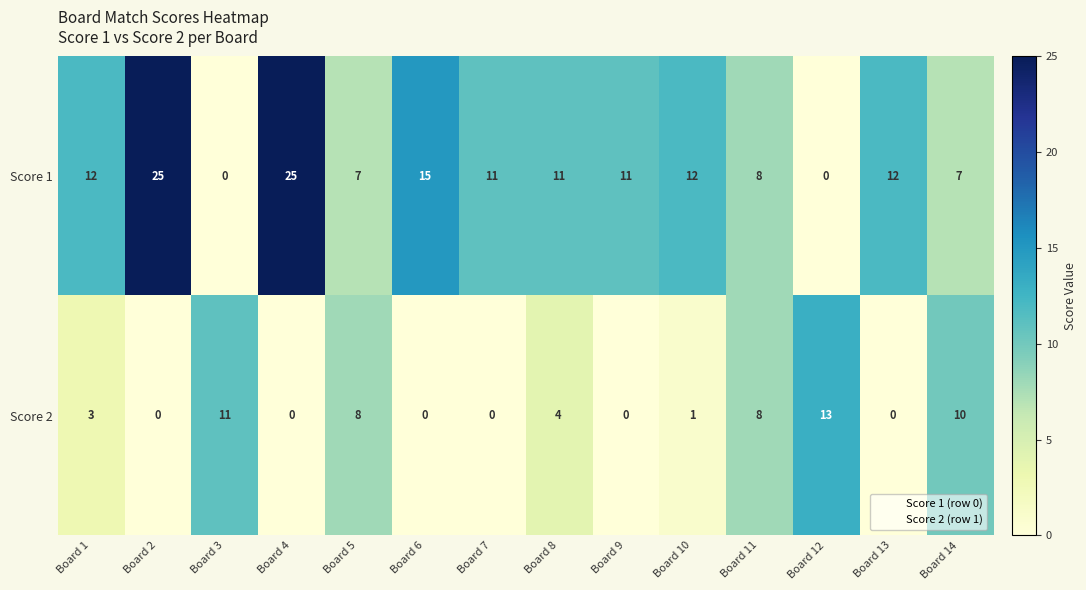

What is the maximum value shown in the chart?

25